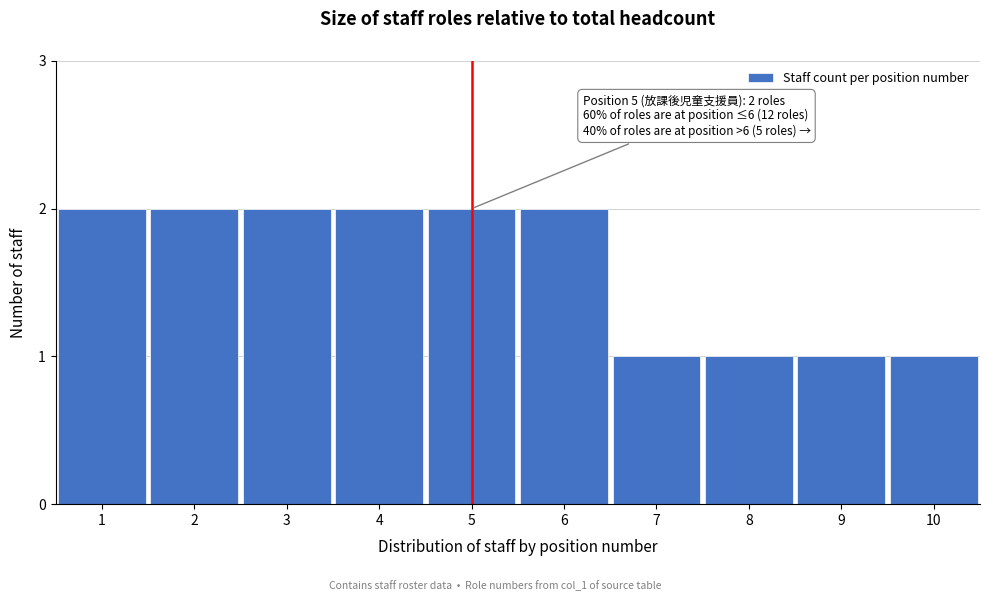

Reading left to right, what are all the values shown in this chart?

1=2	2=2	3=2	4=2	5=2	6=2	7=1	8=1	9=1	10=1